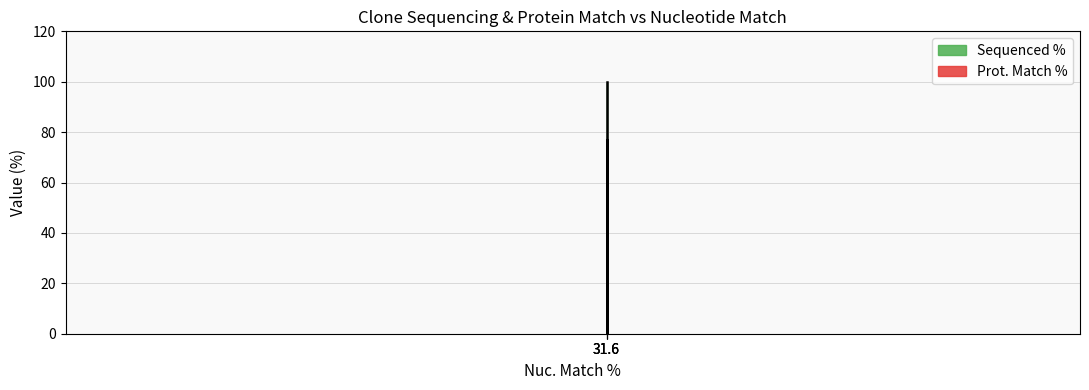

Reading left to right, what are all the values shown in this chart?

31.6=100.0	31.6=0.0	31.6=76.7